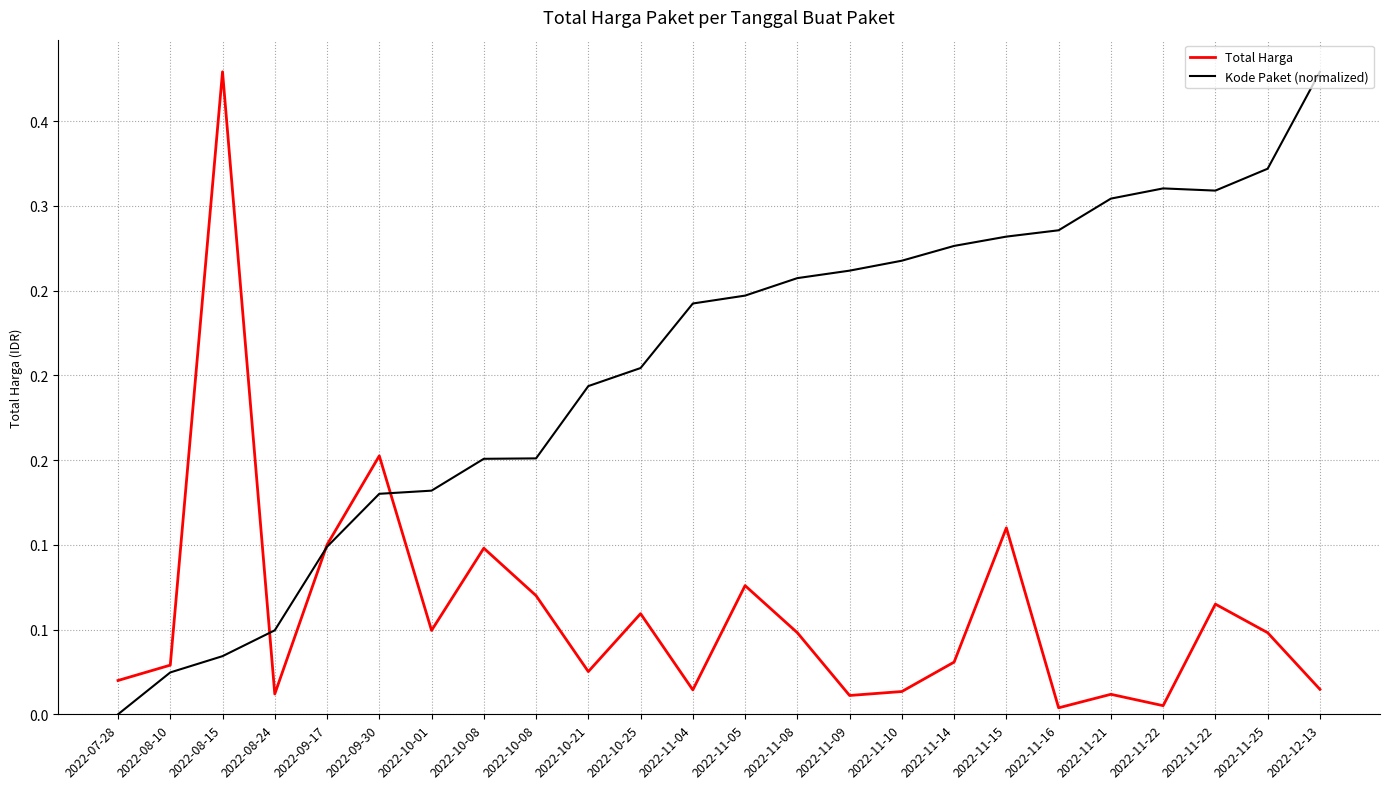

Which label corresponds to the largest value in the chart?

2022-08-15